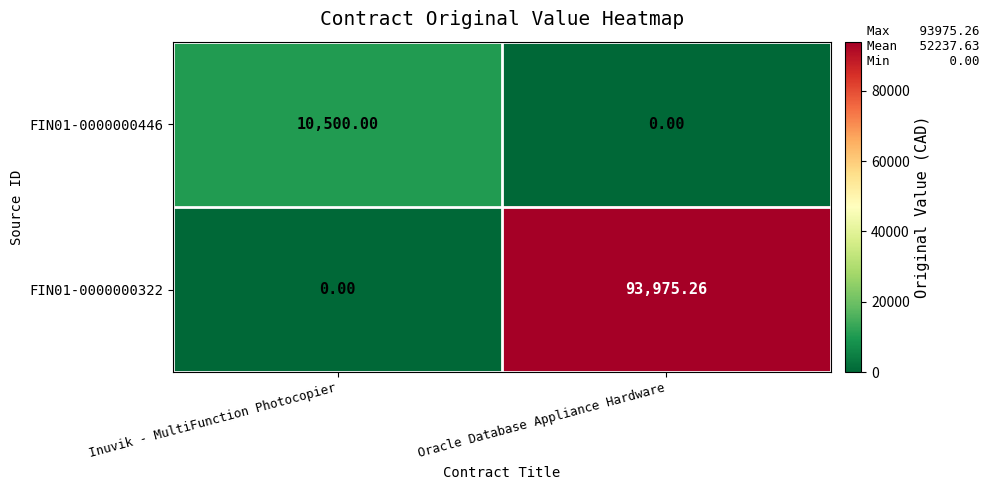

Which label corresponds to the largest value in the chart?

Oracle Database Appliance Hardware